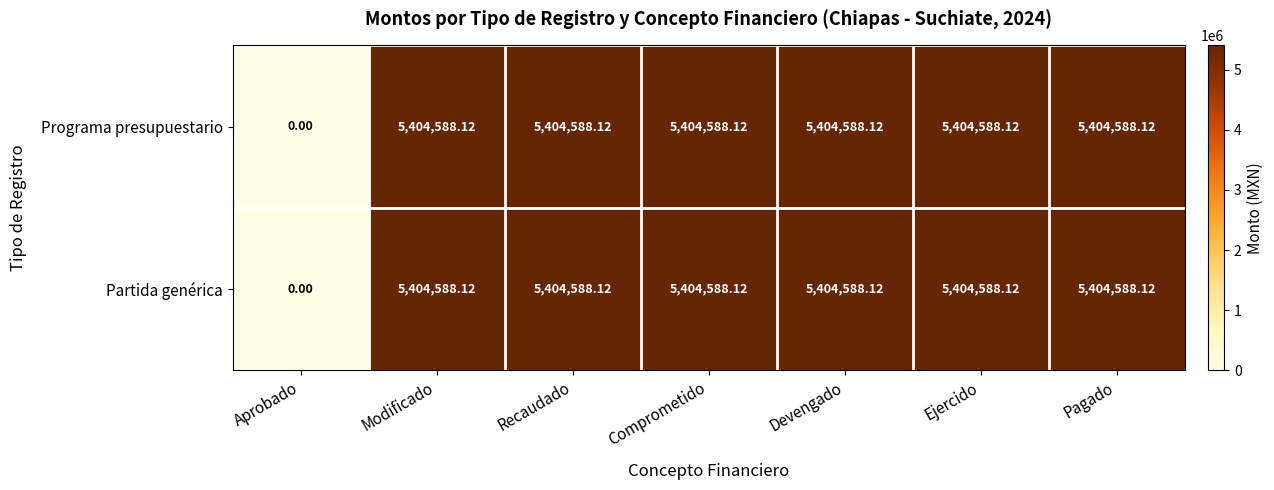

Where does the Programa presupuestario series first go above 5404588?

Modificado